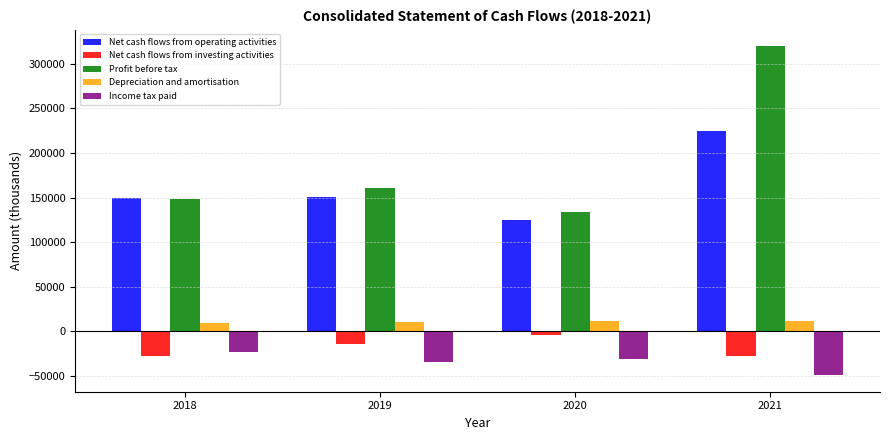

Which series has the widest spread of values?

Profit before tax